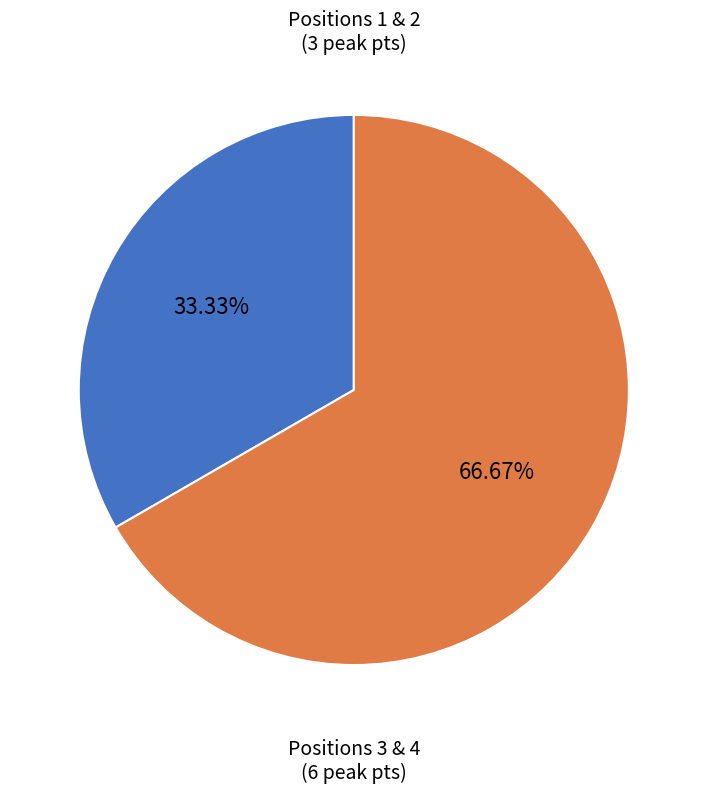

Is there a majority slice in this chart?

Yes